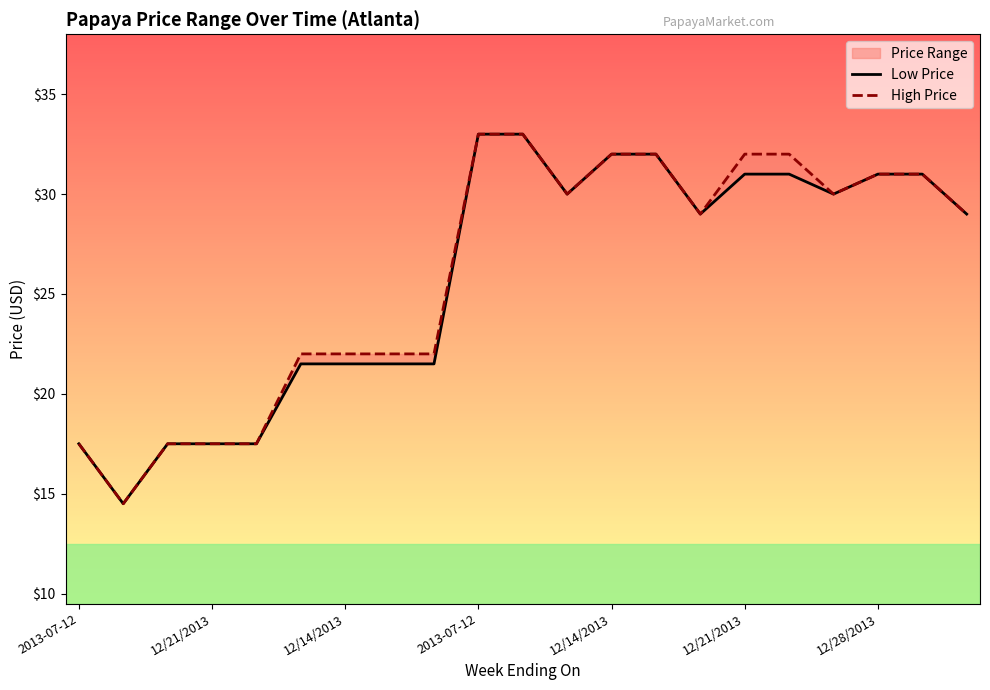

Which series has the largest total across all categories?

High Price